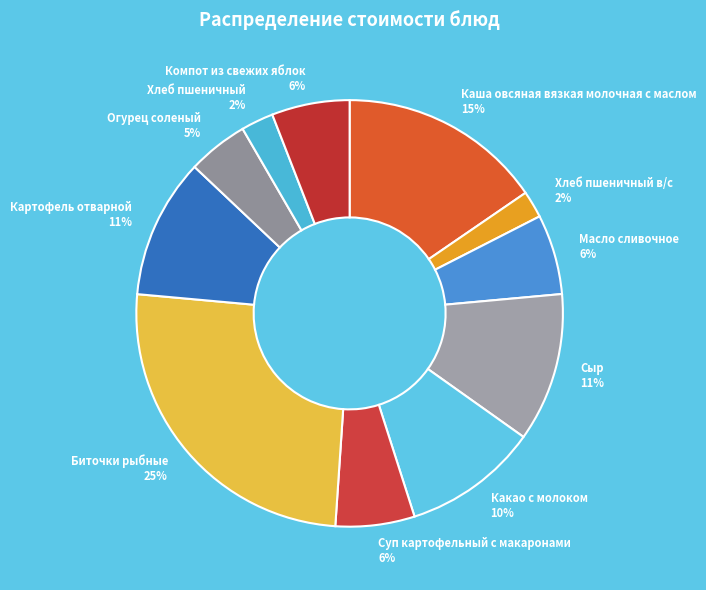

The Масло сливочное slice represents 1% of the pie. True or false?

False